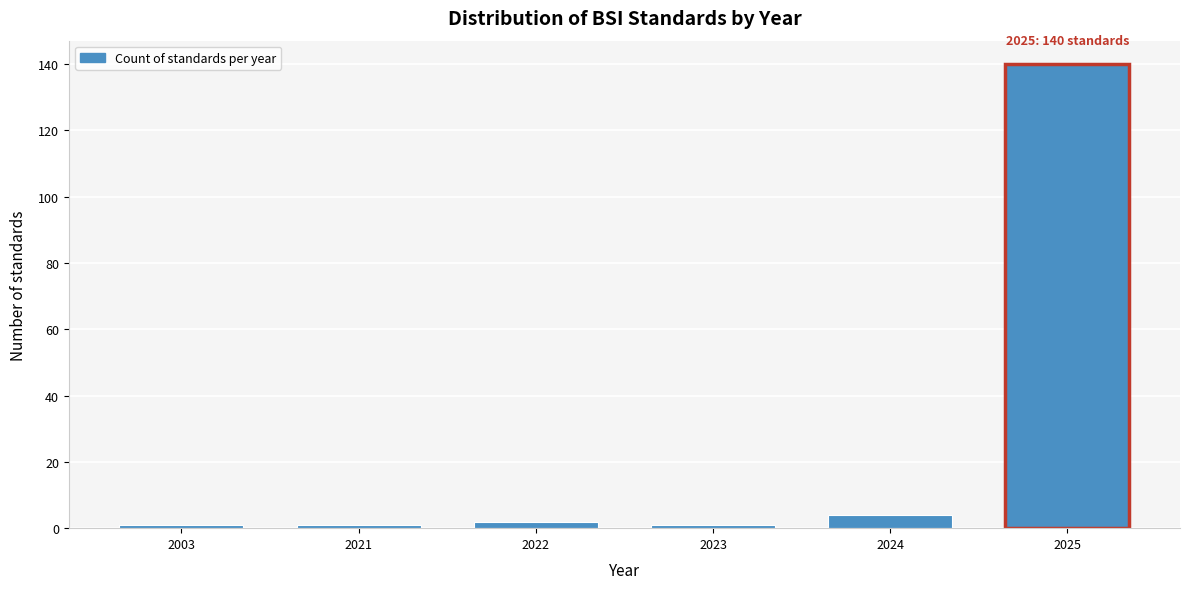

Reading left to right, list all the values displayed in this chart.

2003=1	2021=1	2022=2	2023=1	2024=4	2025=140